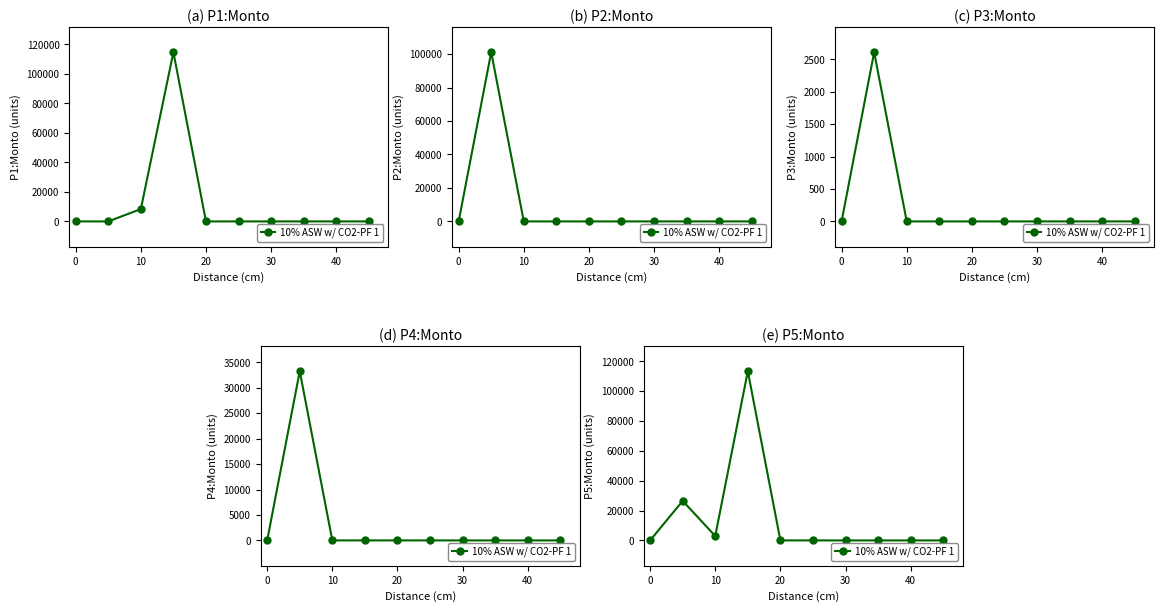

How many positive values are there?

3